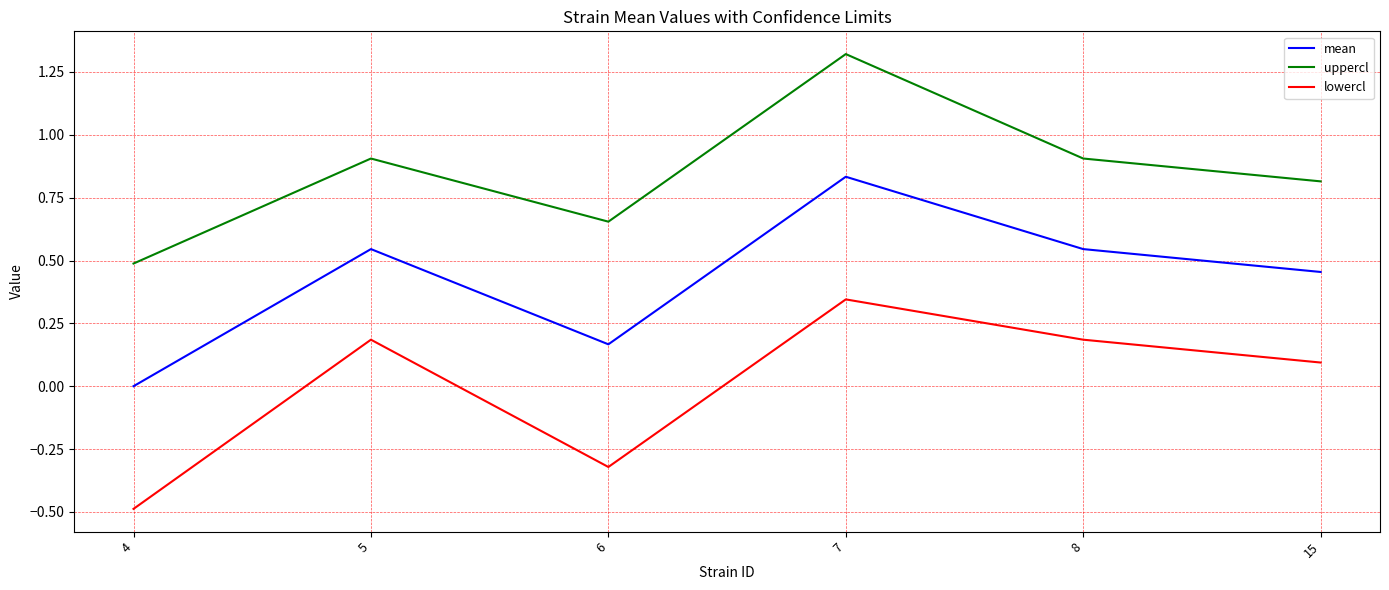

Rank the series by their average value, from lowest to highest.

lowercl, mean, uppercl